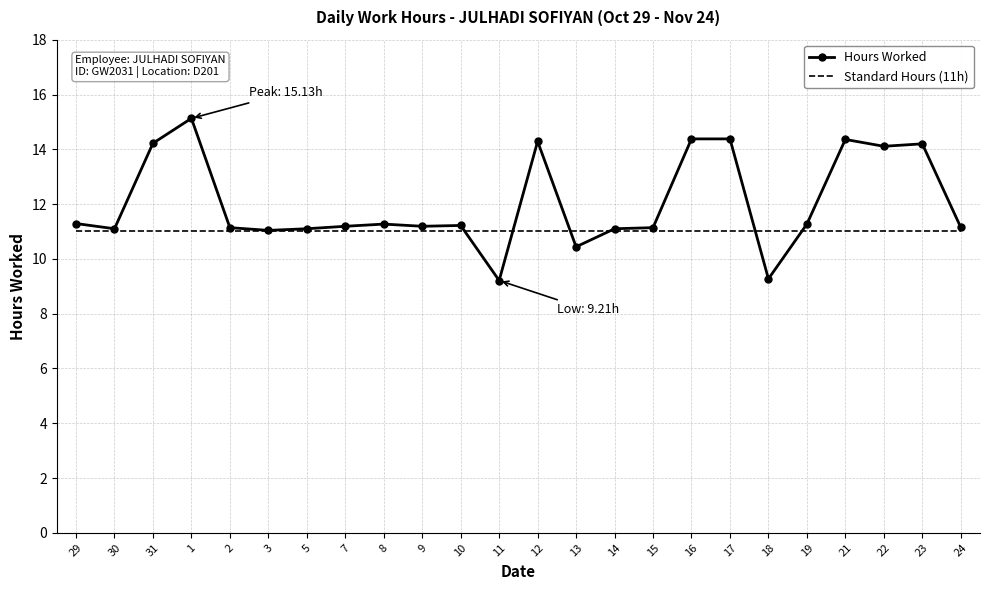

What is the spread (max minus min) of values at 23?

3.2